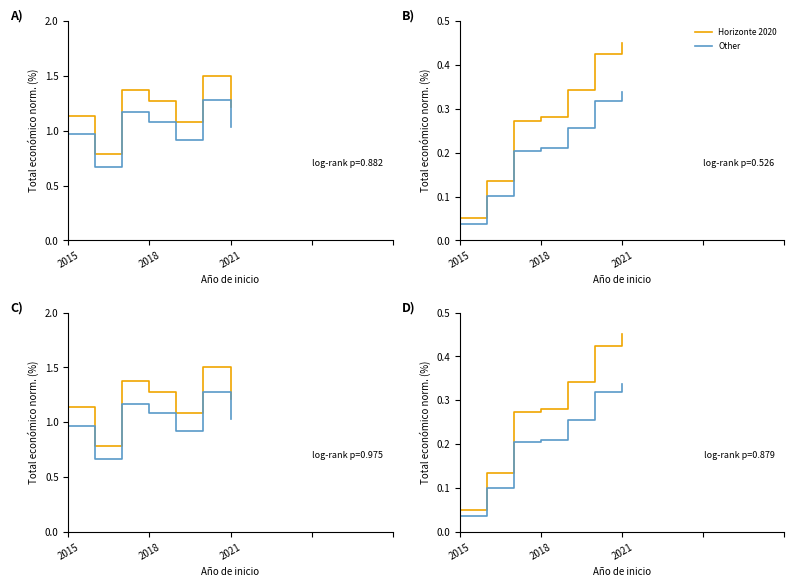

Read the Horizonte 2020 value at 2015.

0.1